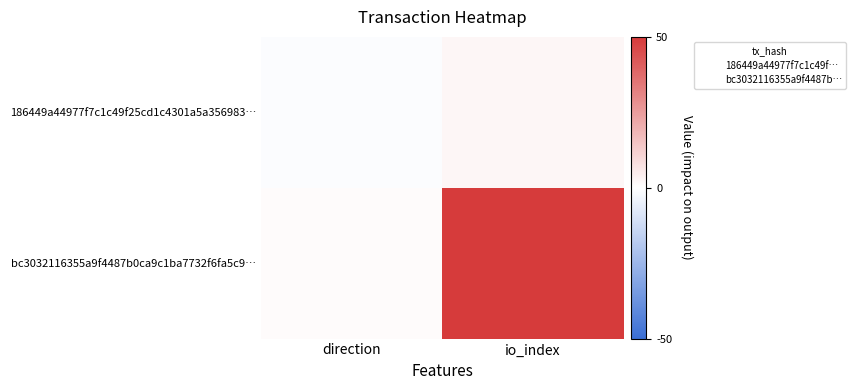

What is the total value across all series at io_index?

52